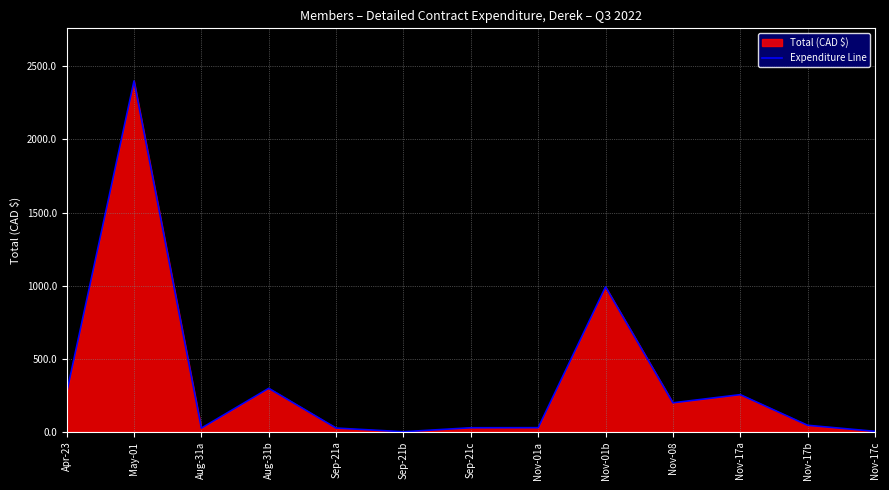

Where is the first local minimum?

Aug-31a